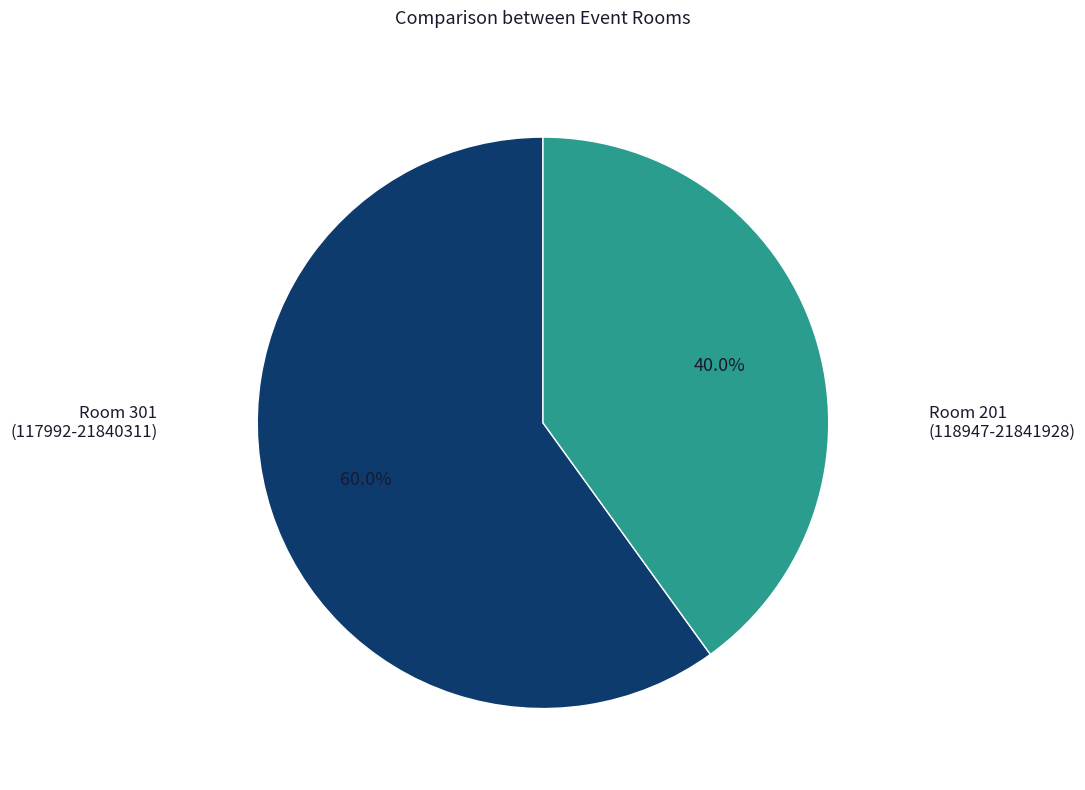

Count the number of slices in the pie.

2